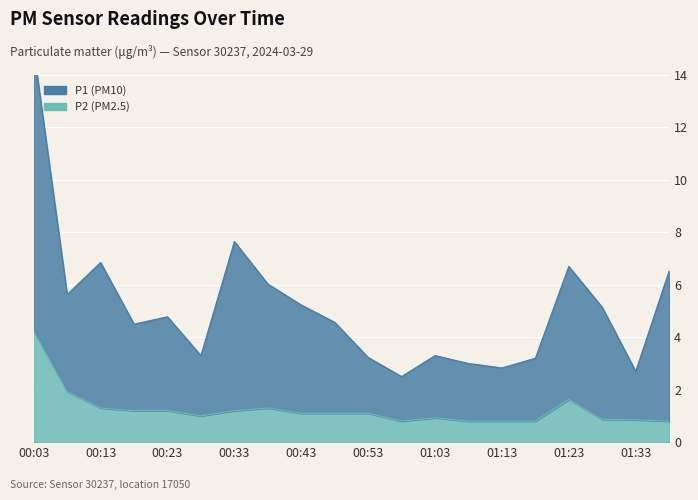

Count the number of data series in this chart.

2